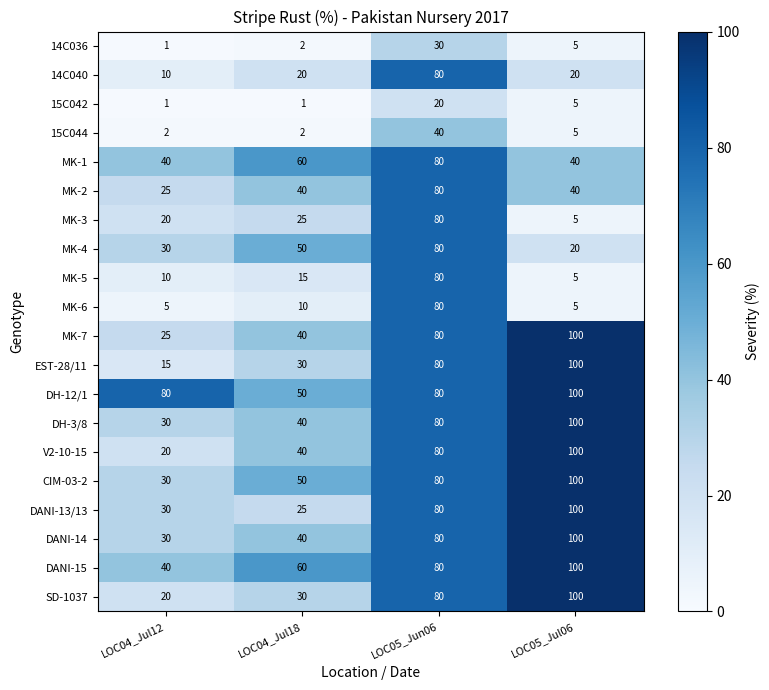

What is the difference between the maximum and minimum values in the EST-28/11 series?

85